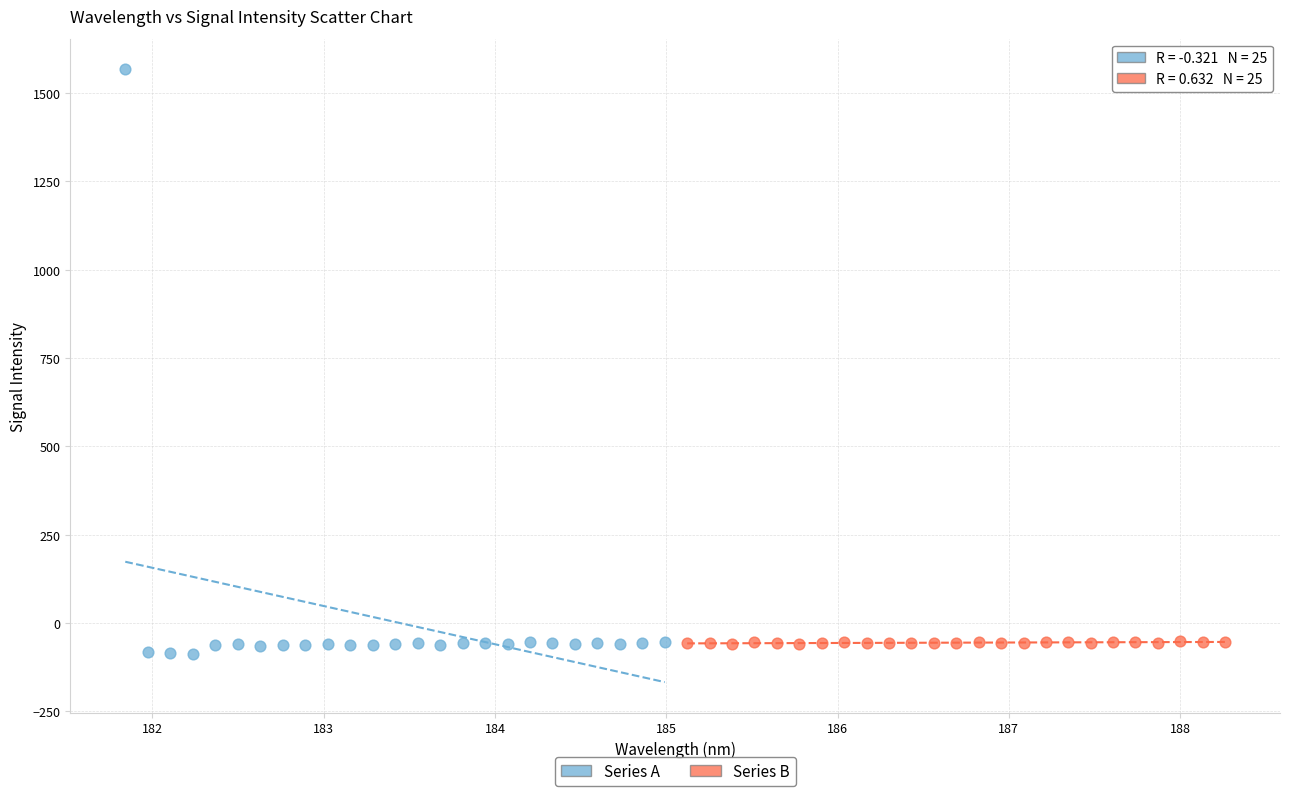

Which series has the widest spread of Y values?

Series A